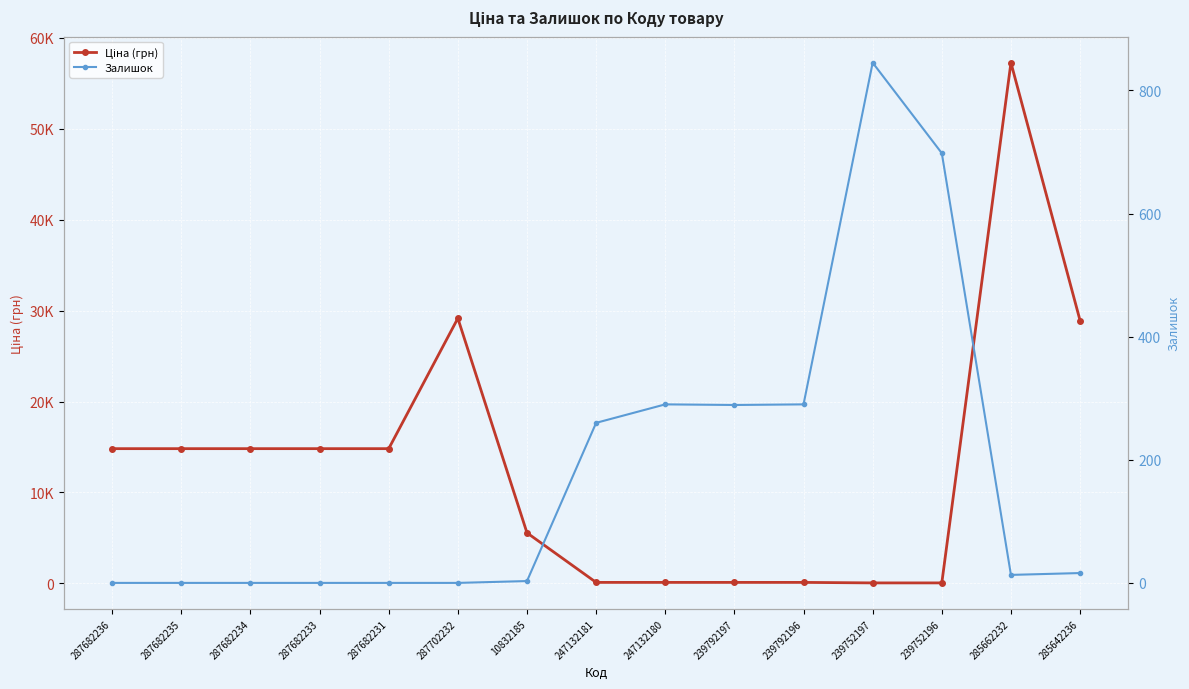

Which category has the lowest value across all series?

287682236